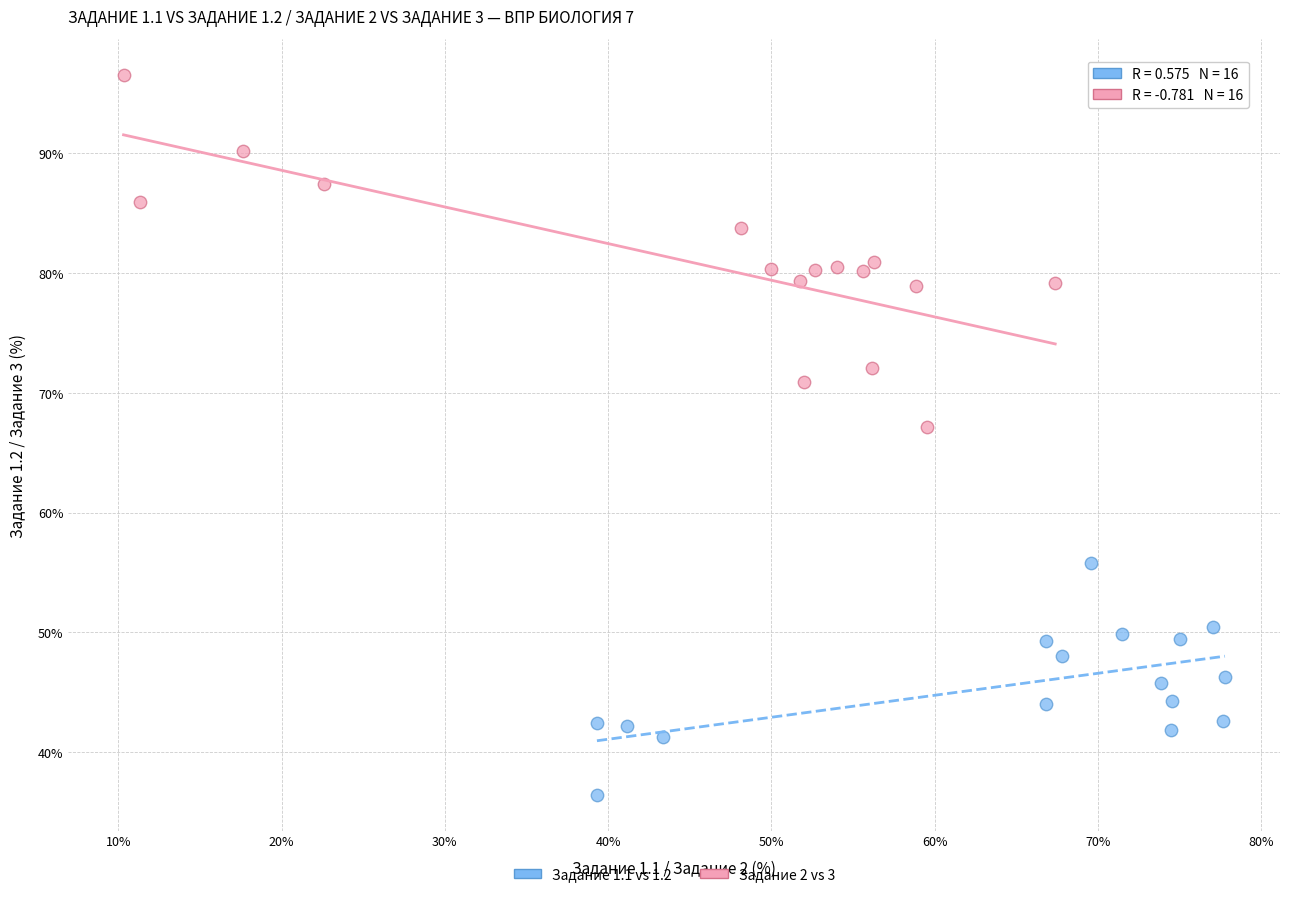

Which series has the largest Y range (max minus min)?

Задание 2 vs 3